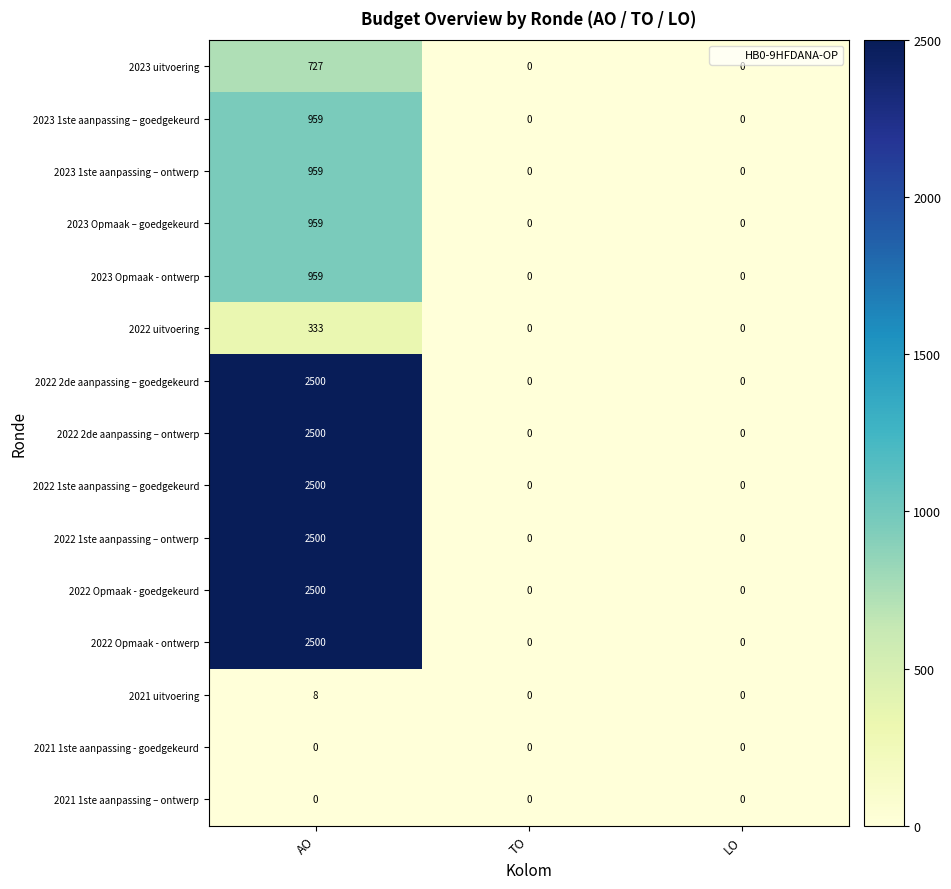

The 2022 2de aanpassing – goedgekeurd series shows 0 at TO. True or false?

True